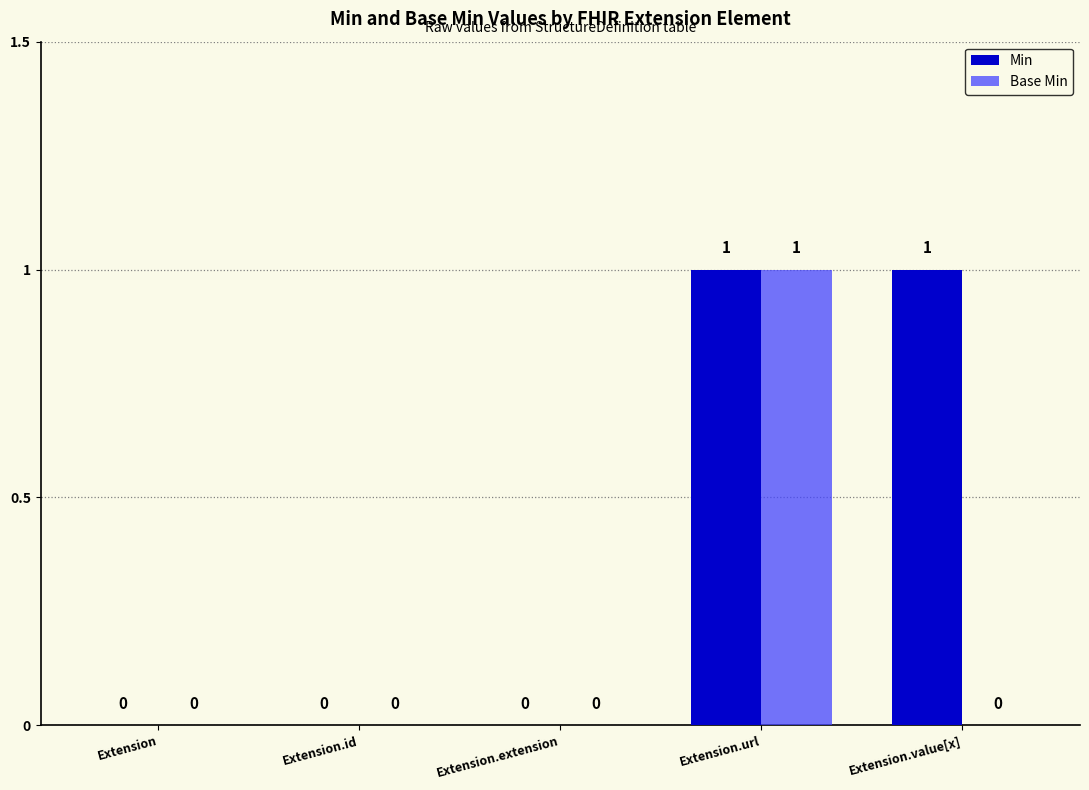

Are the bars horizontal?

No